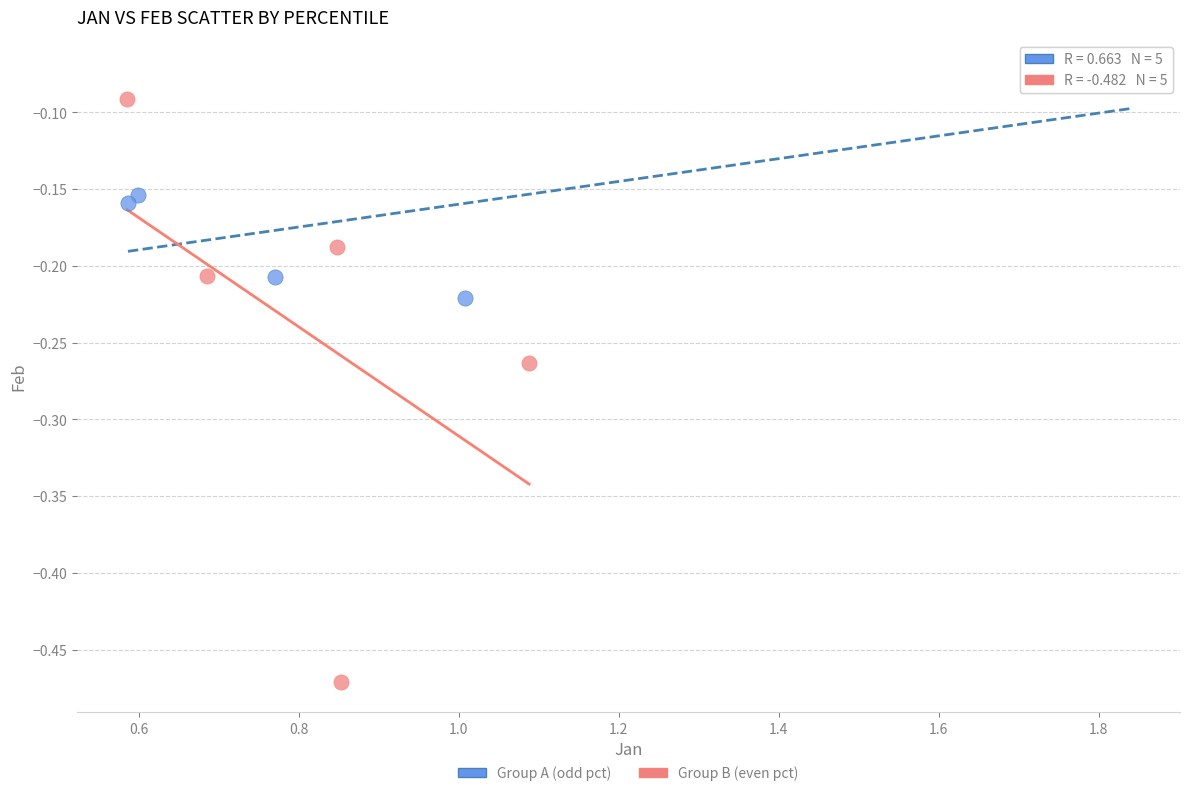

Which series contains the lowest Y value?

Group B (even pct)